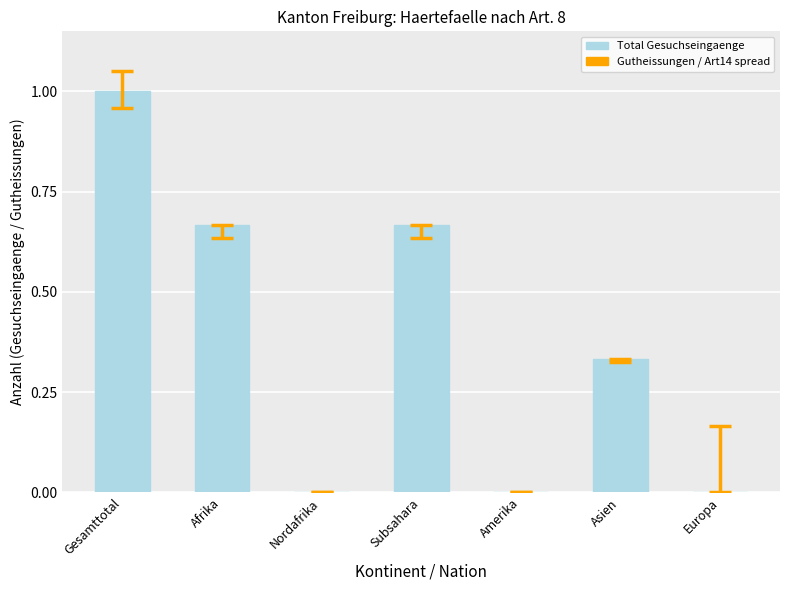

What is the sum of all values?

2.7